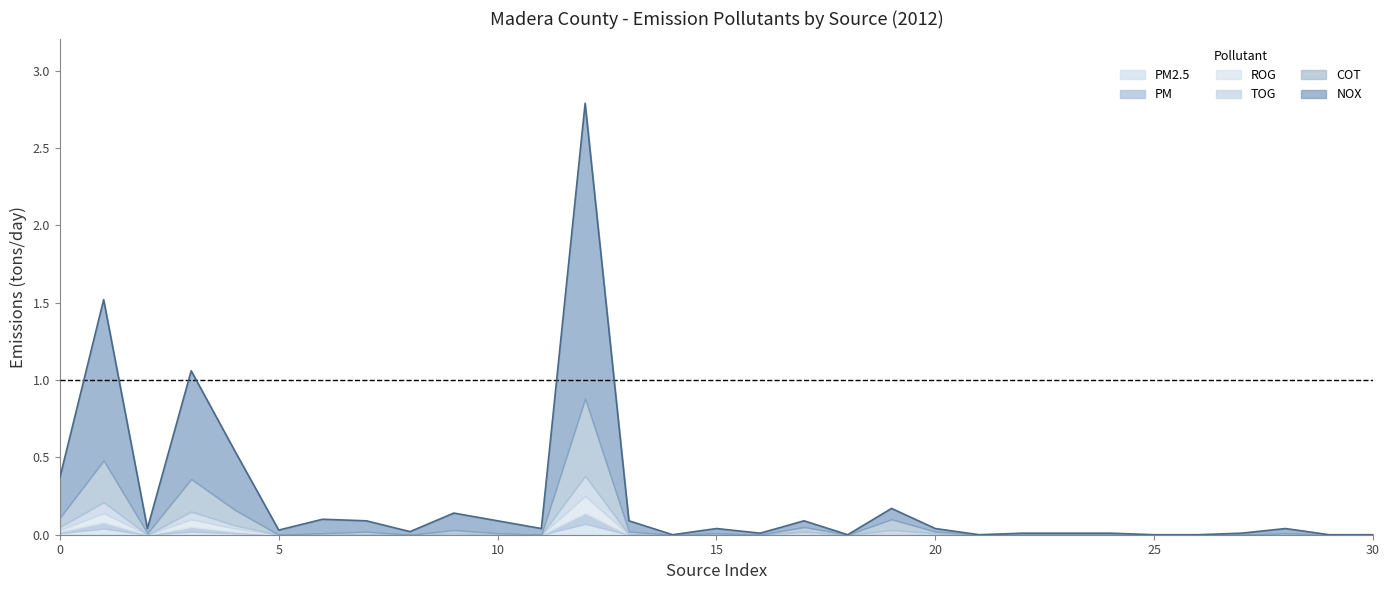

At how many categories does at least one series exceed 1?

2